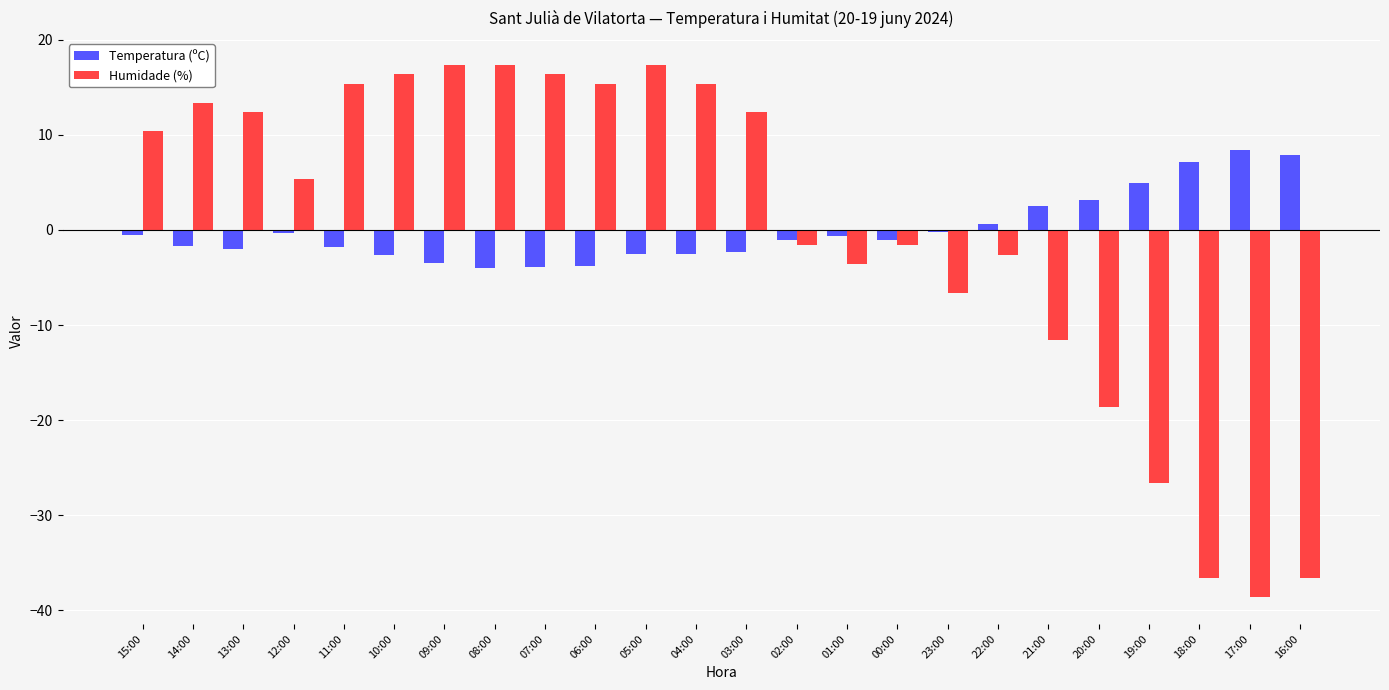

The Humidade (%) series shows 13.4 at 14:00. True or false?

True